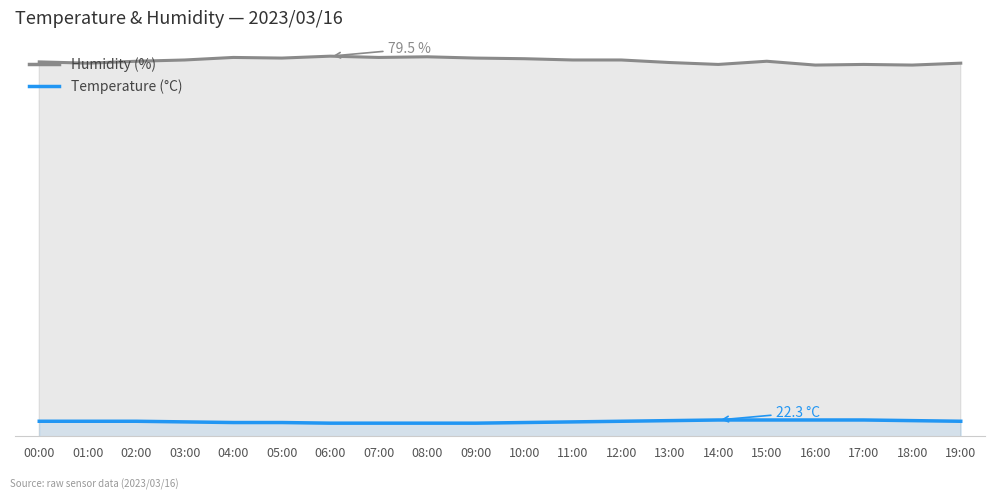

True or false: Temperature (°C) and Humidity (%) intersect in this chart.

False